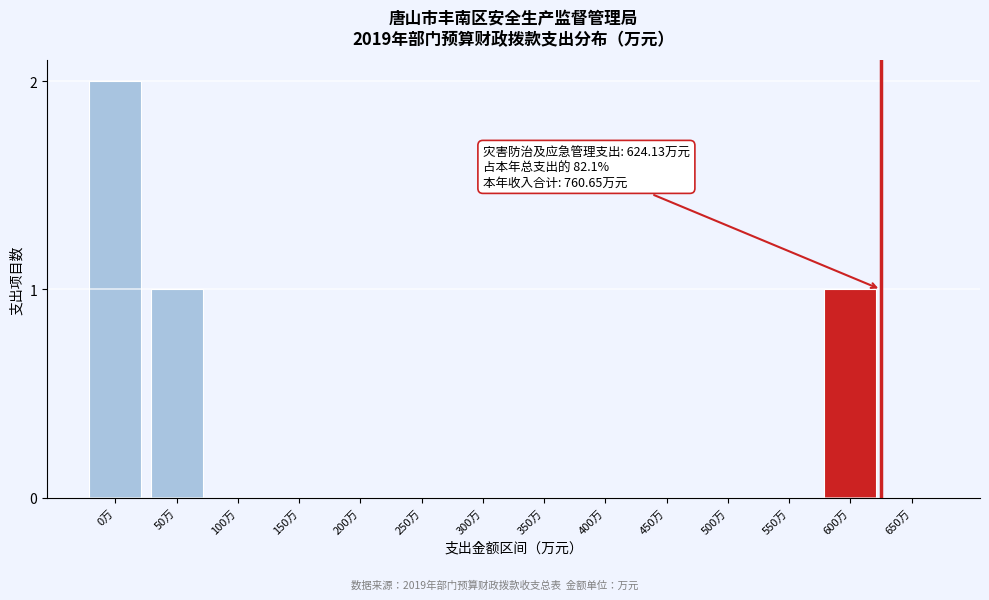

Reading left to right, extract all data points from this chart.

0万=2	50万=1	100万=0	150万=0	200万=0	250万=0	300万=0	350万=0	400万=0	450万=0	500万=0	550万=0	600万=1	650万=0